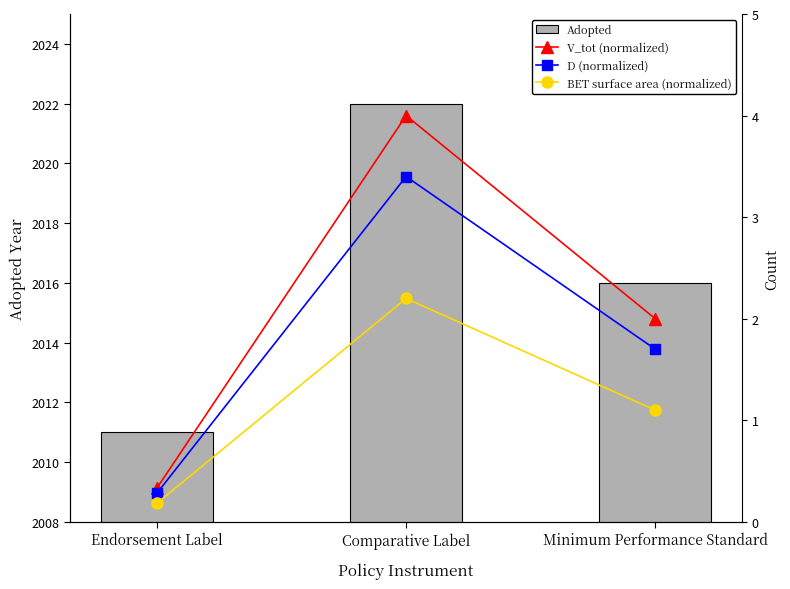

What is the sum of all BET surface area (normalized) values?

3.5